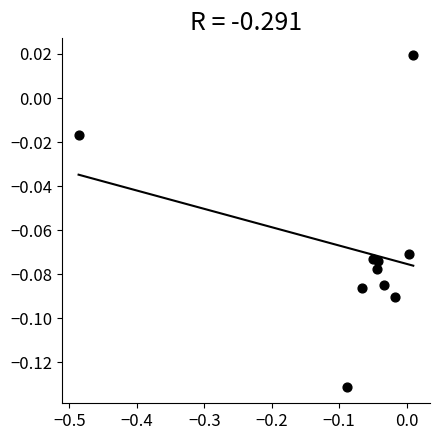

What is the range of X values (max minus min)?

0.5